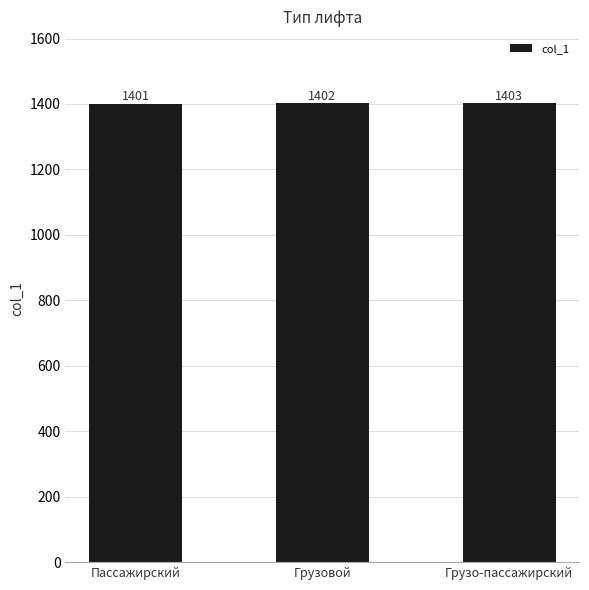

Reading left to right, extract all data points from this chart.

Пассажирский=1401	Грузовой=1402	Грузо-пассажирский=1403